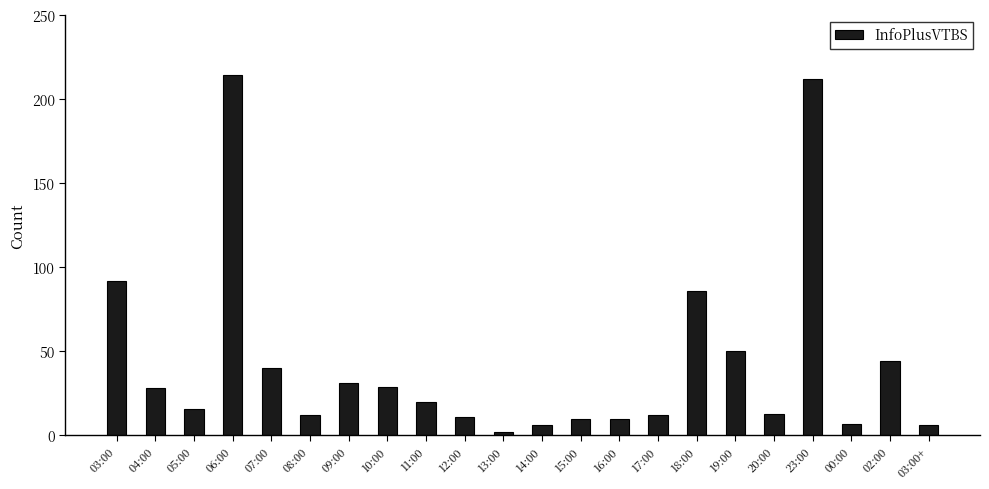

What position from the right is 18:00?

7